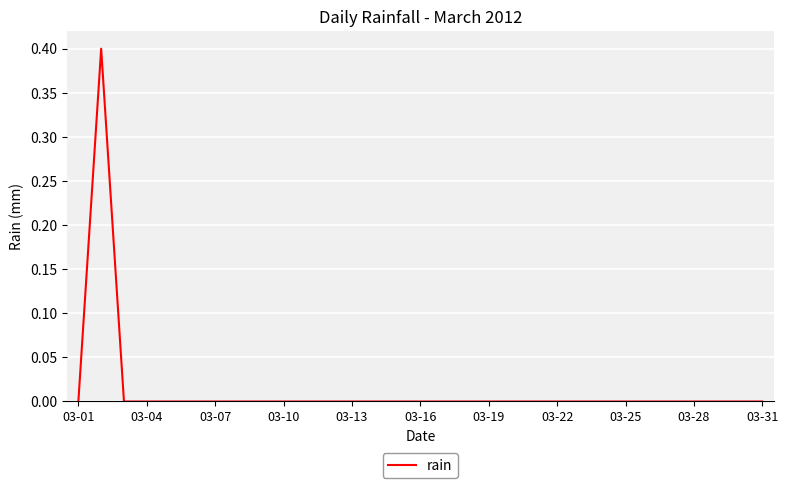

What is the maximum value shown in the chart?

0.4